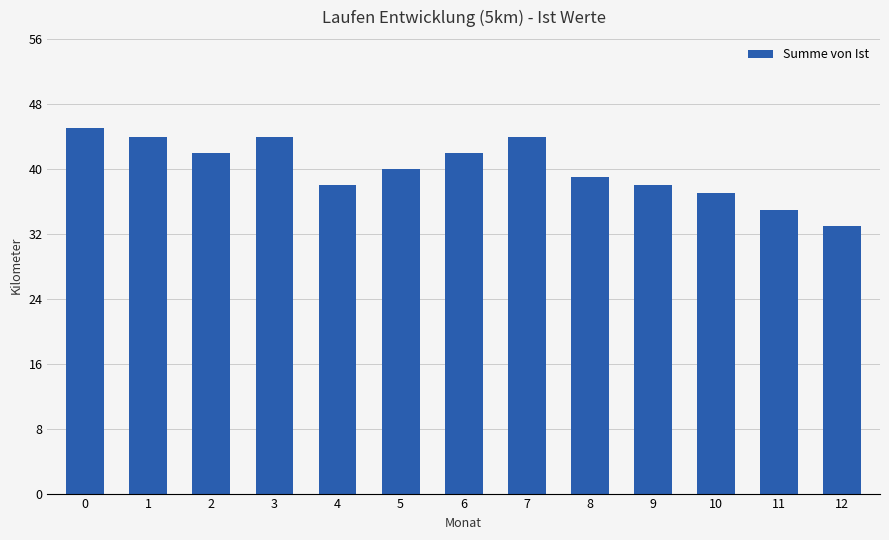

At which category does the chart reach its minimum across all series?

12